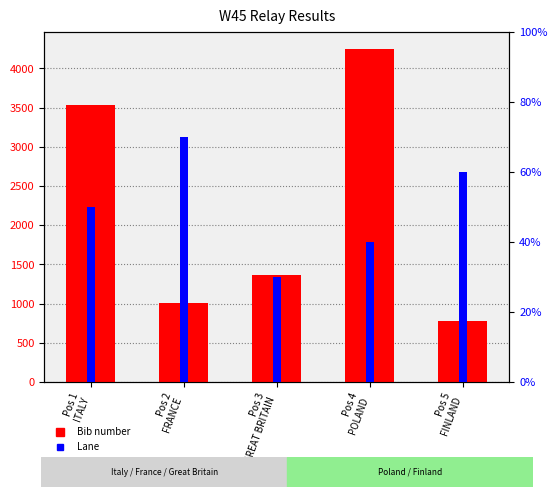

How many bars are there in each group?

2